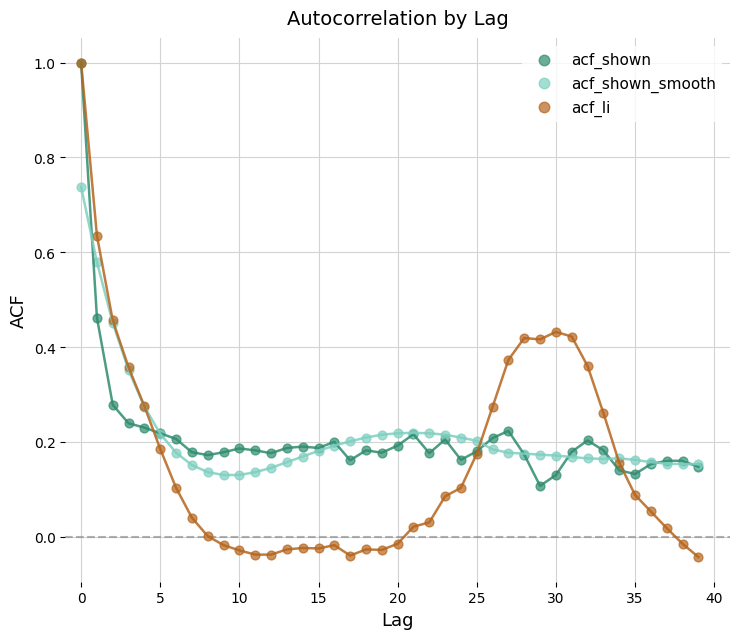

What are all the series names shown in the legend?

acf_shown, acf_shown_smooth, acf_li